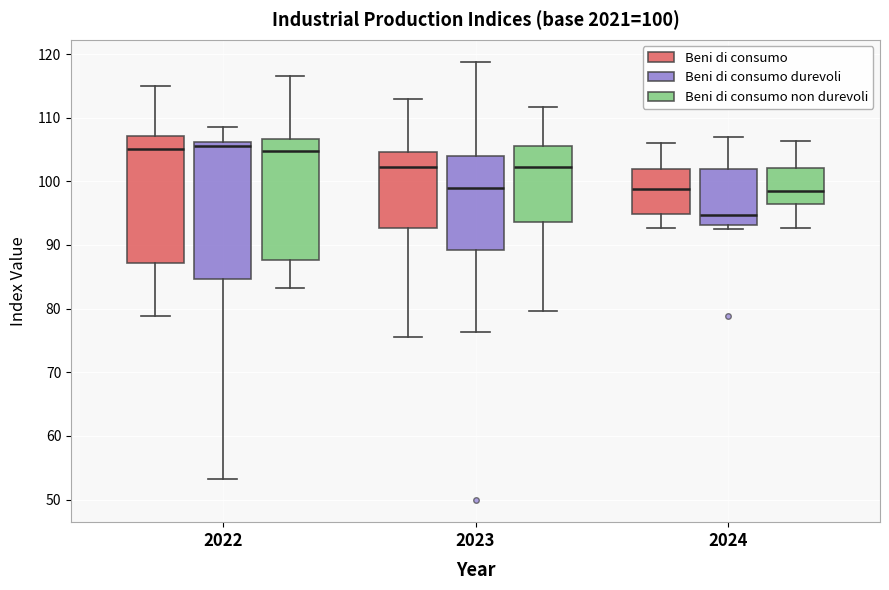

Which box has the lowest median line?

2024 (Beni di consumo durevoli)